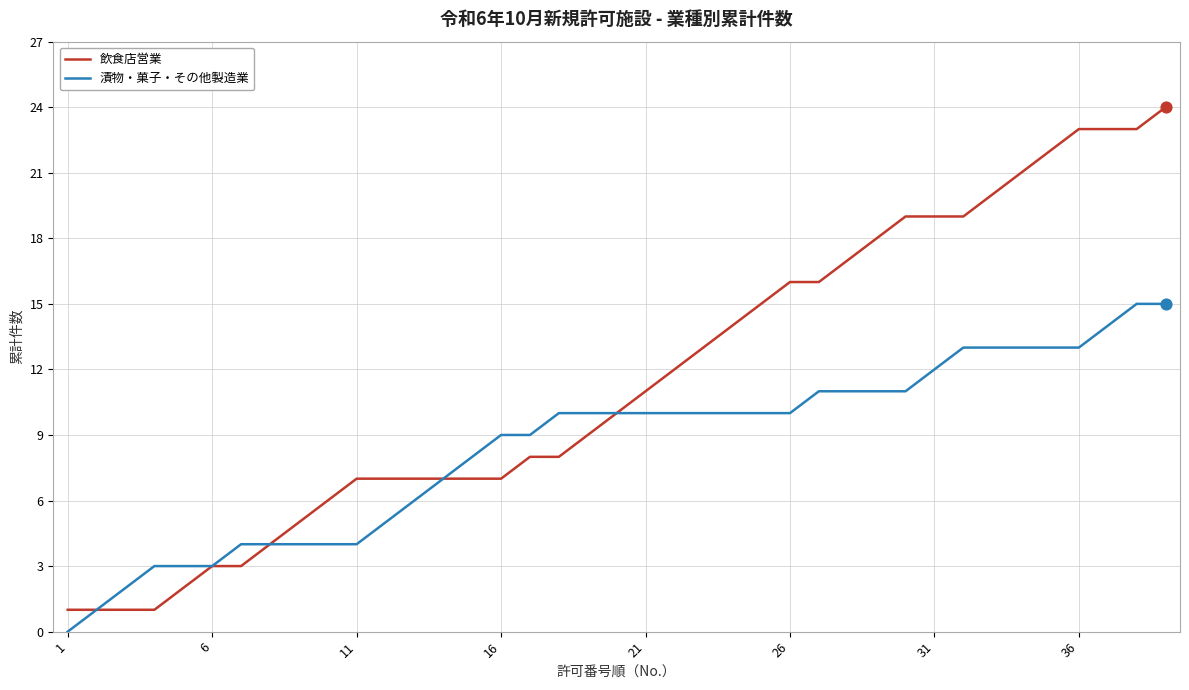

What is the highest value of the 飲食店営業 series?

24